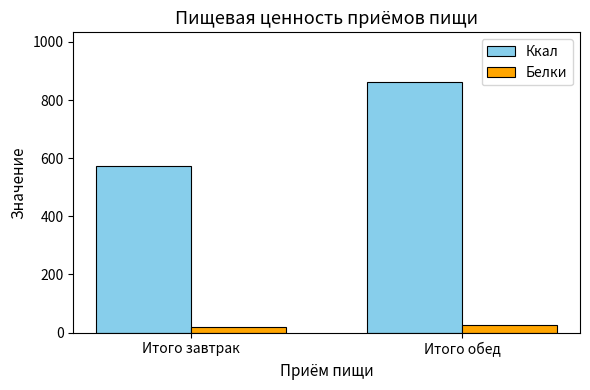

What is the spread (max minus min) of values at Итого обед?

834.0